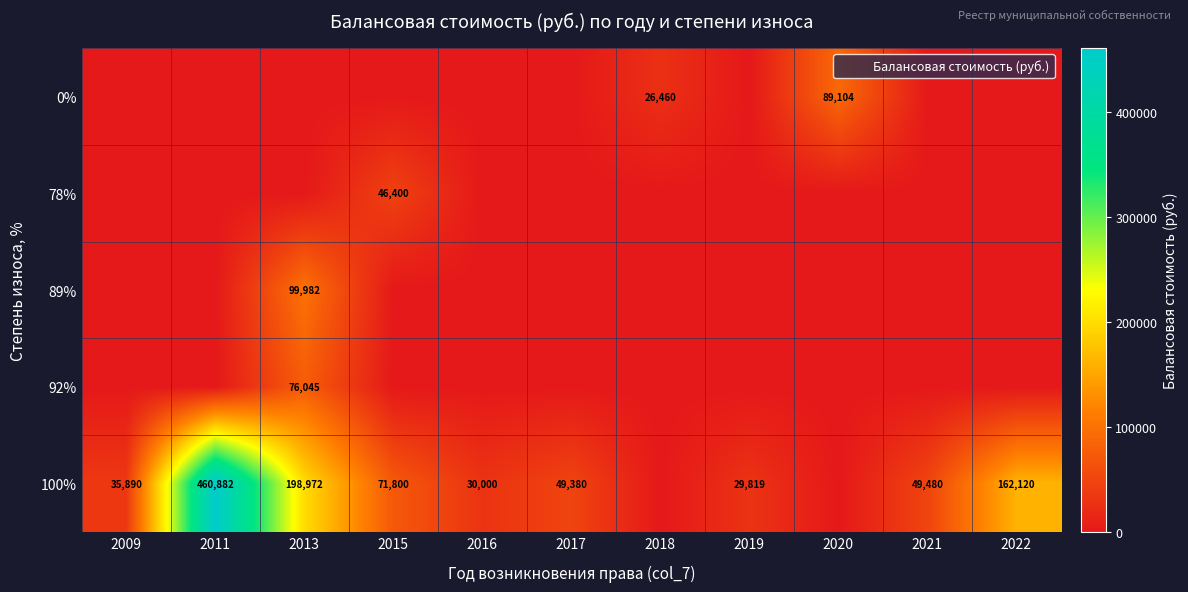

How many values in the 100% series are below 49380?

5